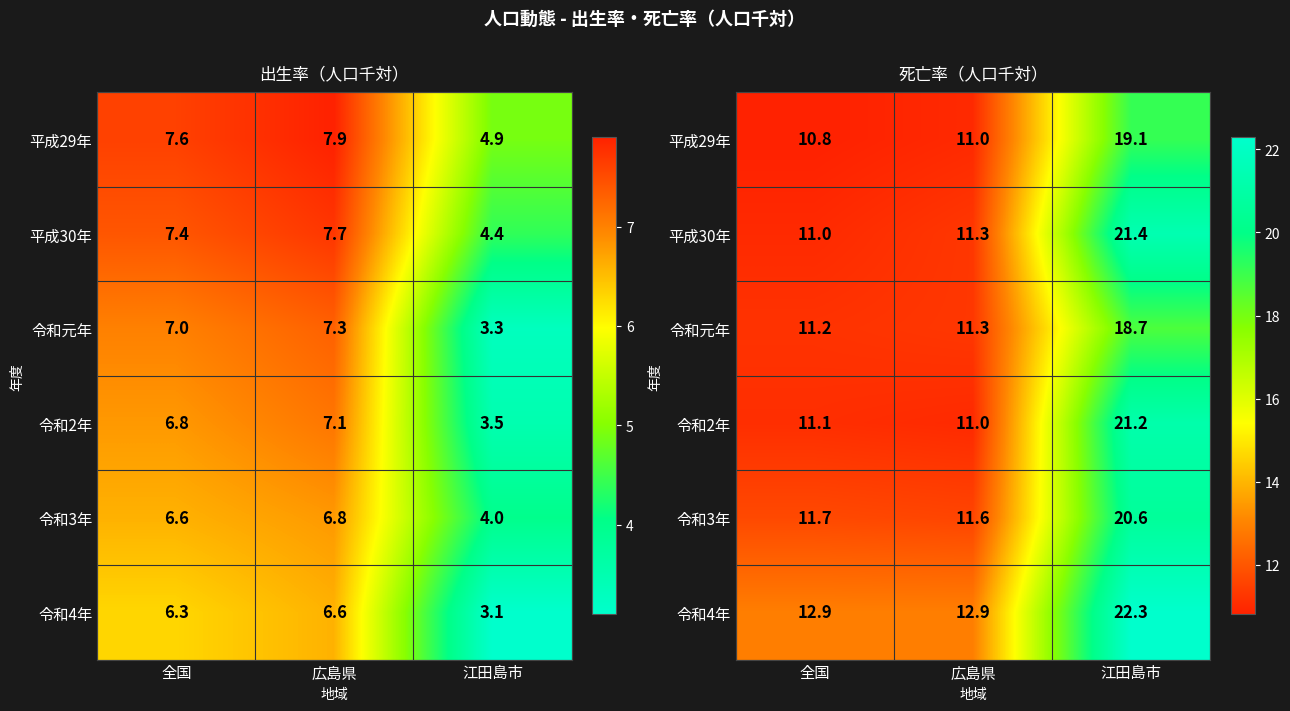

What is the lowest value of the 令和3年 series?

11.6